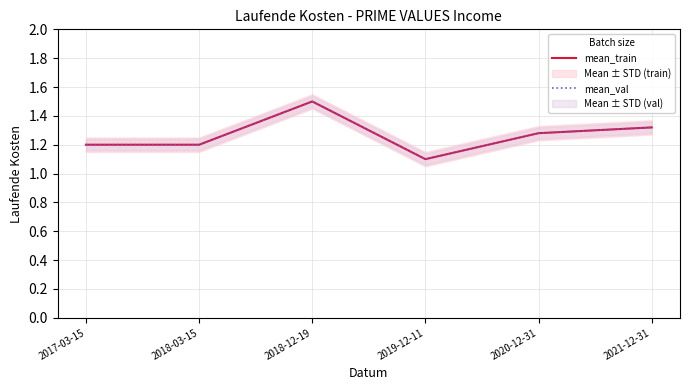

What are all the series names shown in the legend?

mean_train, mean_val